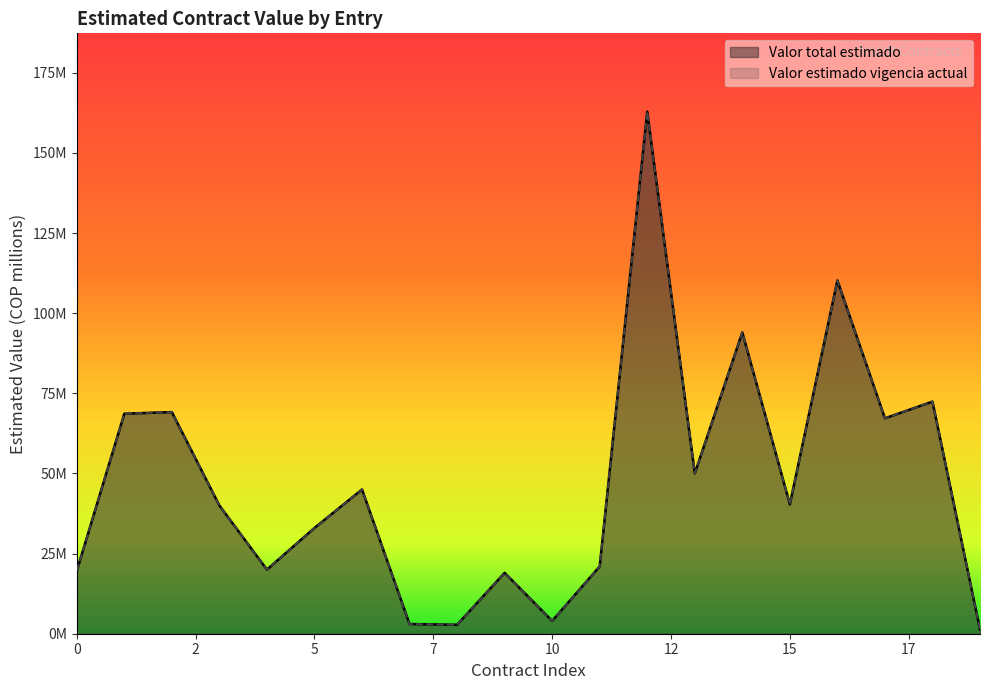

True or false: Valor total estimado and Valor estimado vigencia actual cross at least once.

False